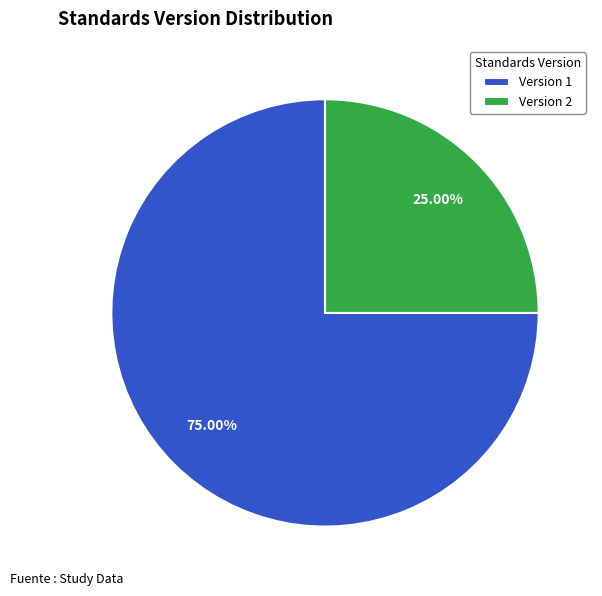

Rank the categories by value from lowest to highest.

Version 2, Version 1